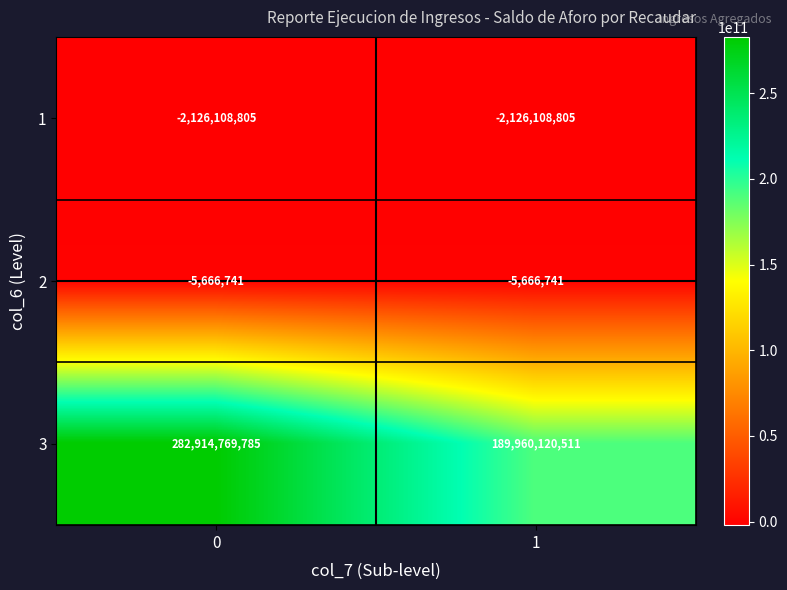

True or false: 3 has a value of 189960120511 at 1.

True